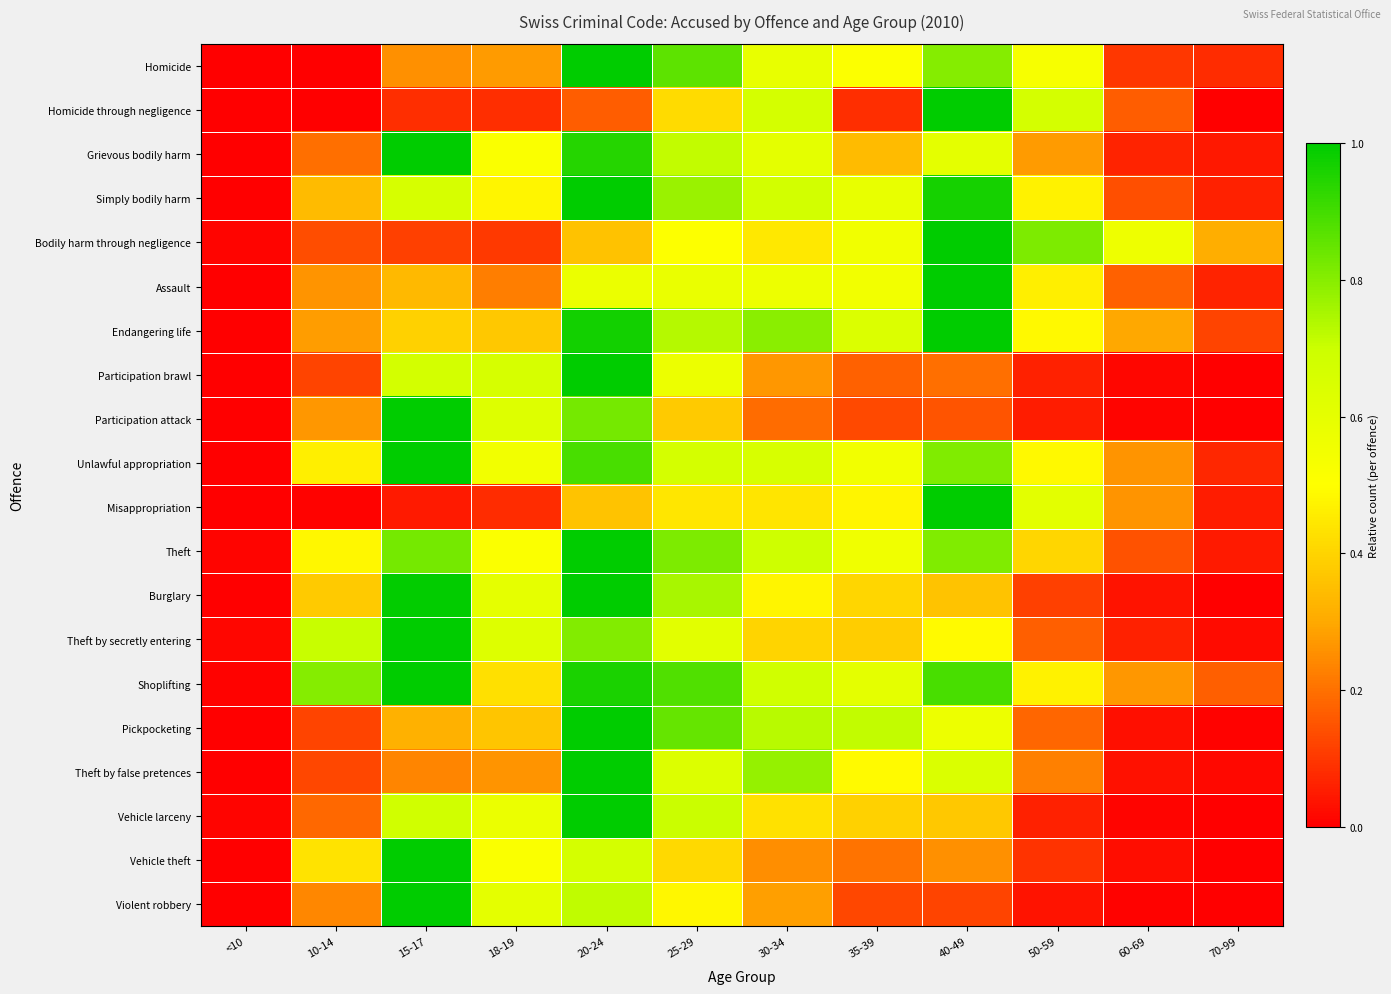

What is the difference between the highest and lowest values at 10-14?

0.8